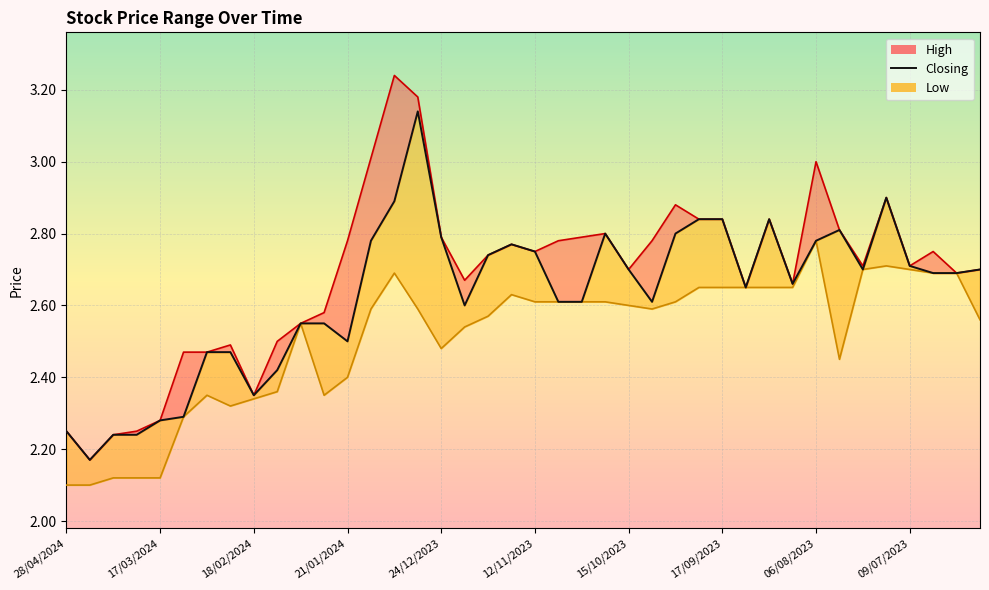

Rank the series by their average value, from lowest to highest.

Low, Closing, High